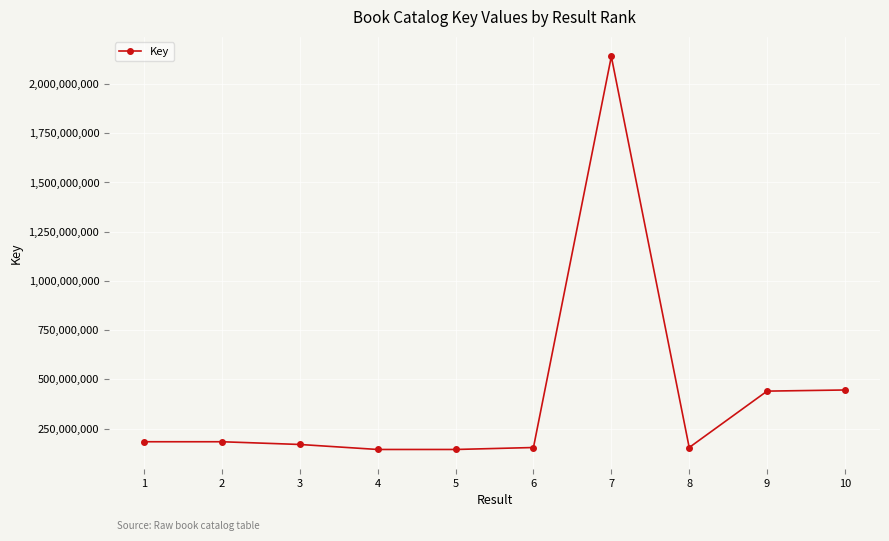

How many lines are shown in the chart?

1